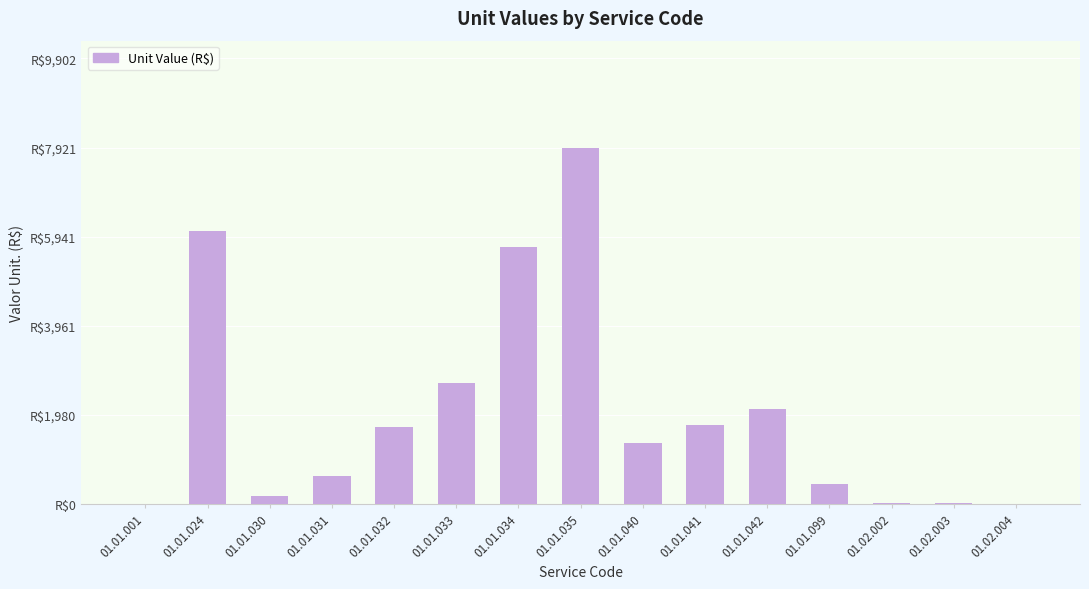

Are the bars horizontal?

No